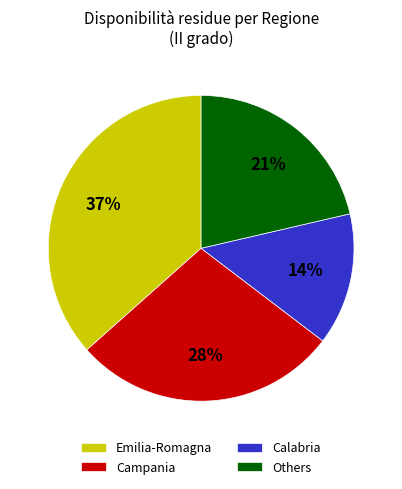

True or false: Calabria accounts for 7% of the total.

False